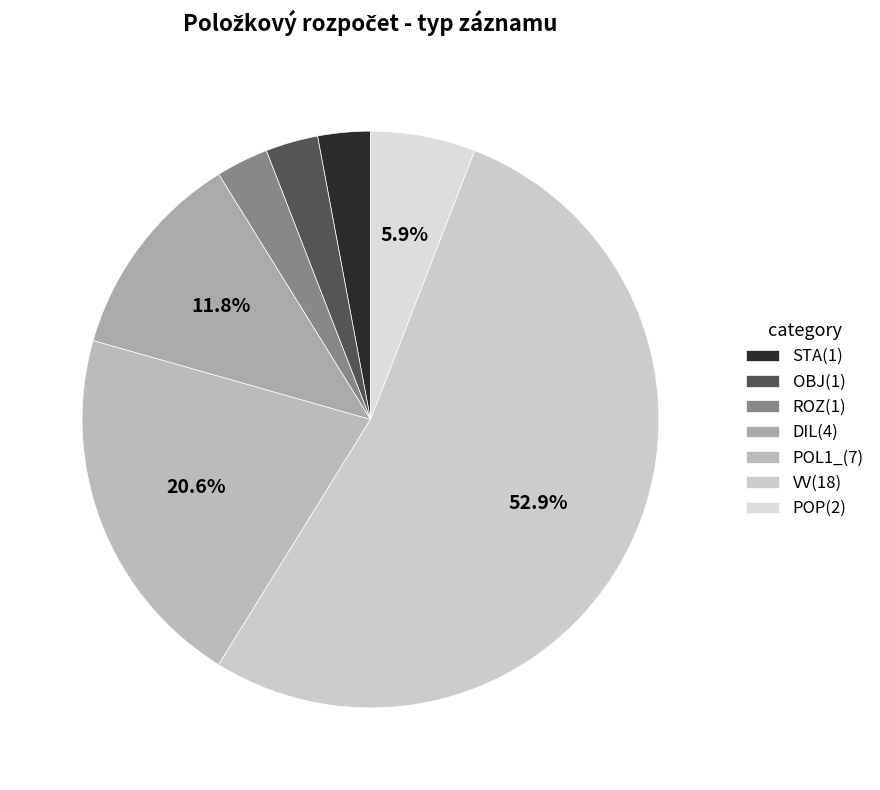

Count the number of slices in the pie.

7